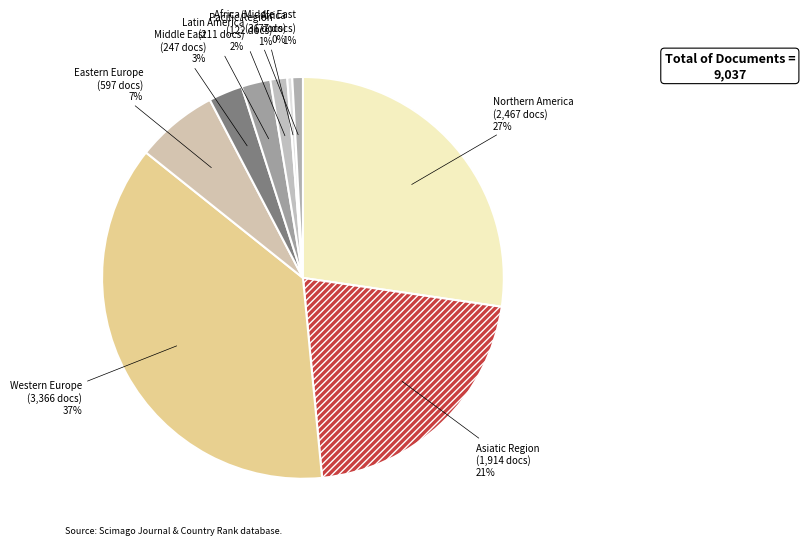

Is Middle East the majority of the pie?

No